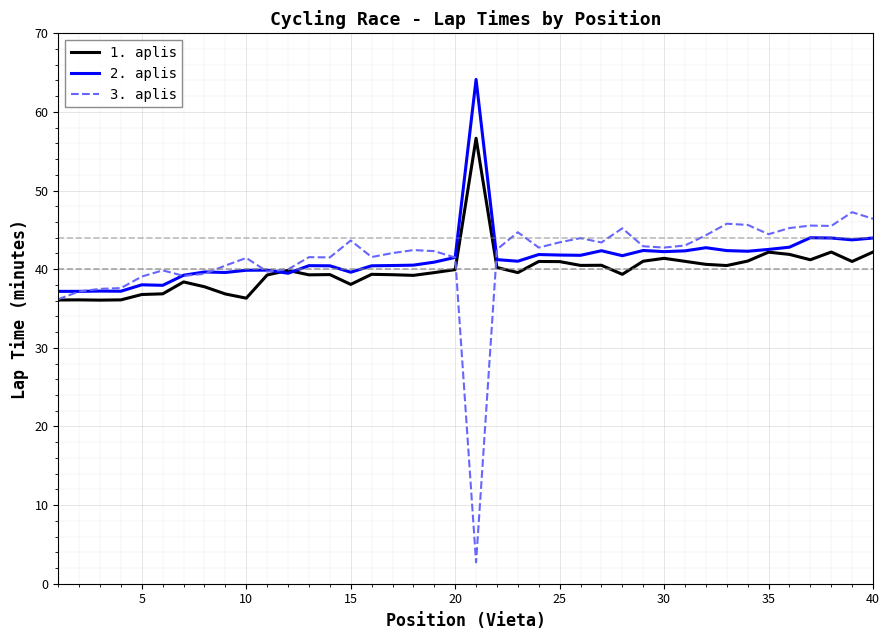

Rank the series by their maximum value, from highest to lowest.

2. aplis, 1. aplis, 3. aplis